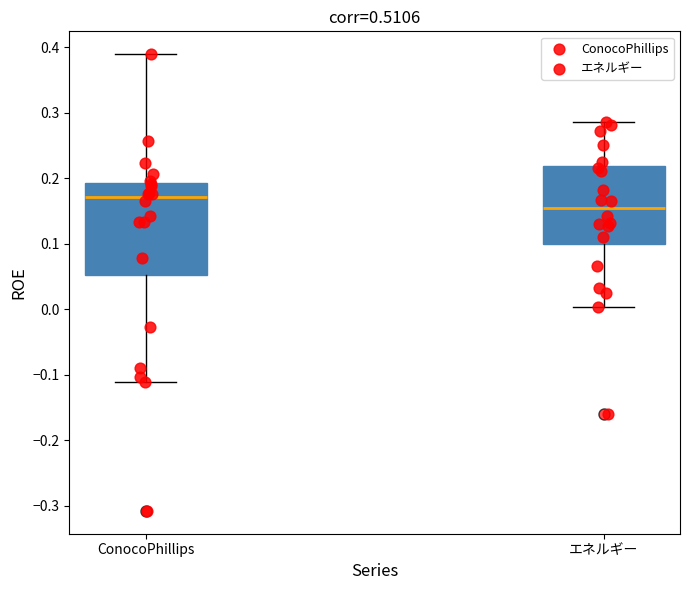

Which box's median line is the lowest?

エネルギー